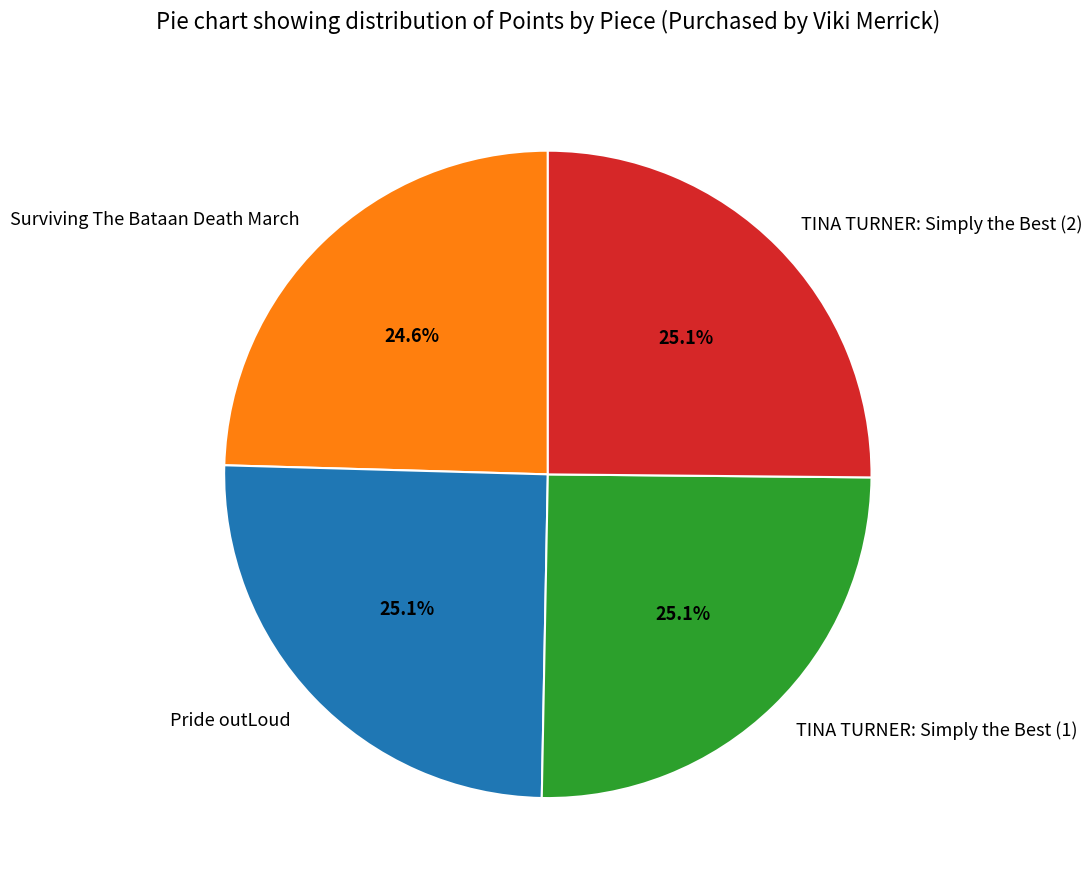

Approximately how many times larger is the value at Surviving The Bataan Death March compared to Pride outLoud?

1.0